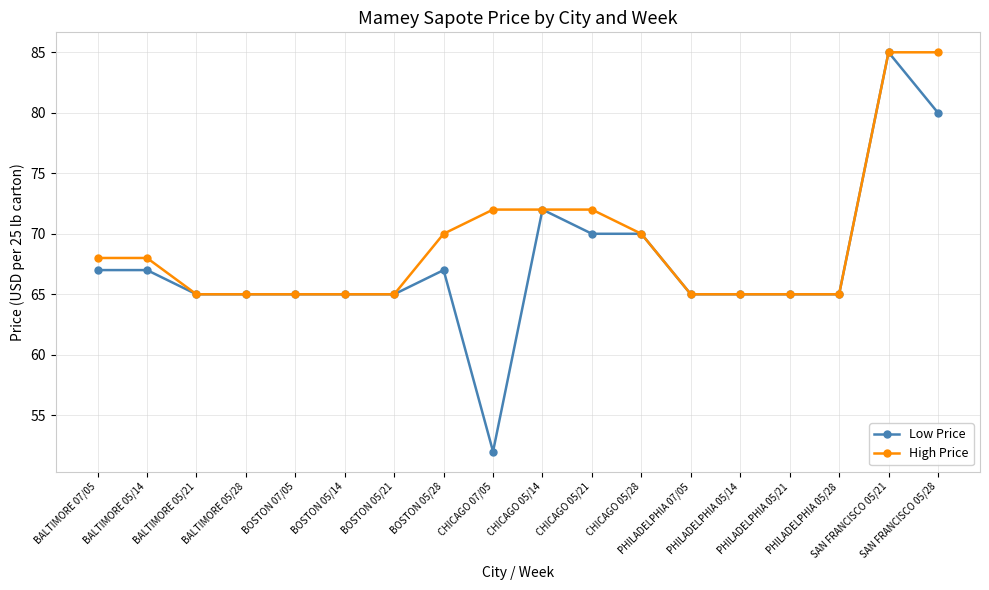

Which series has the largest total across all categories?

High Price